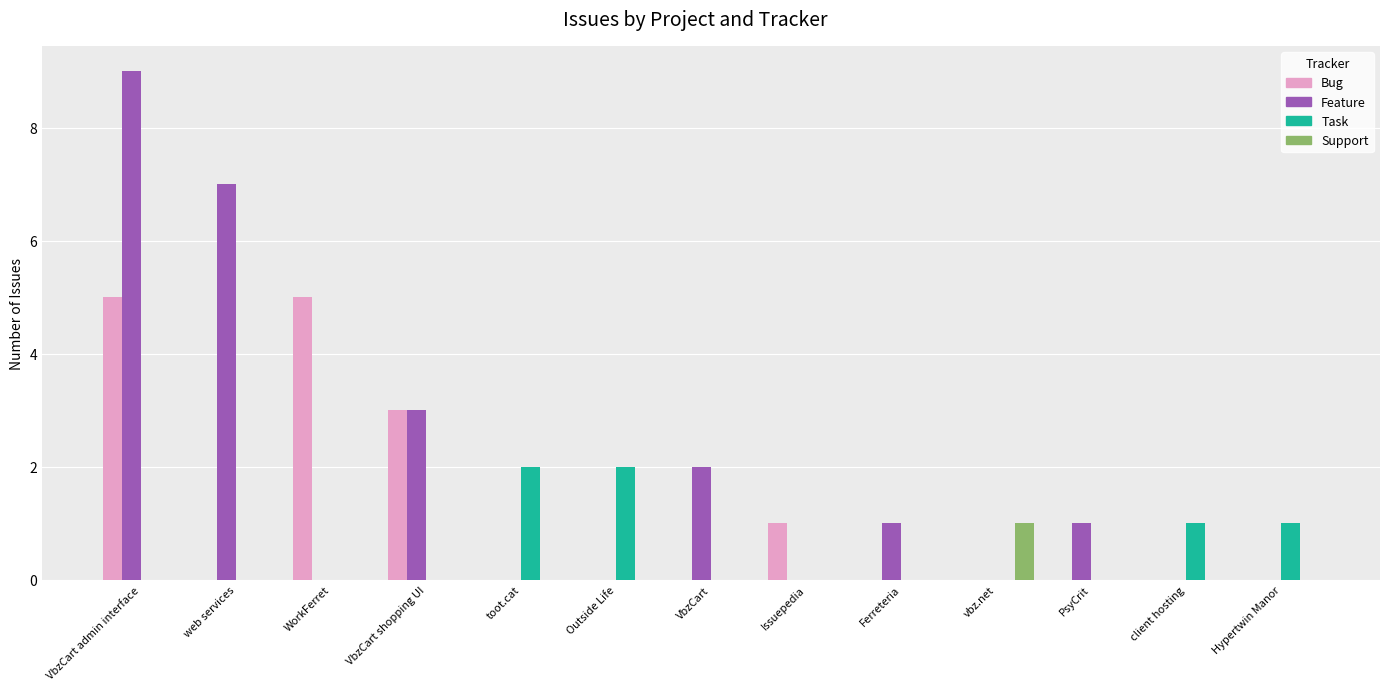

How many data points does each series have?

13